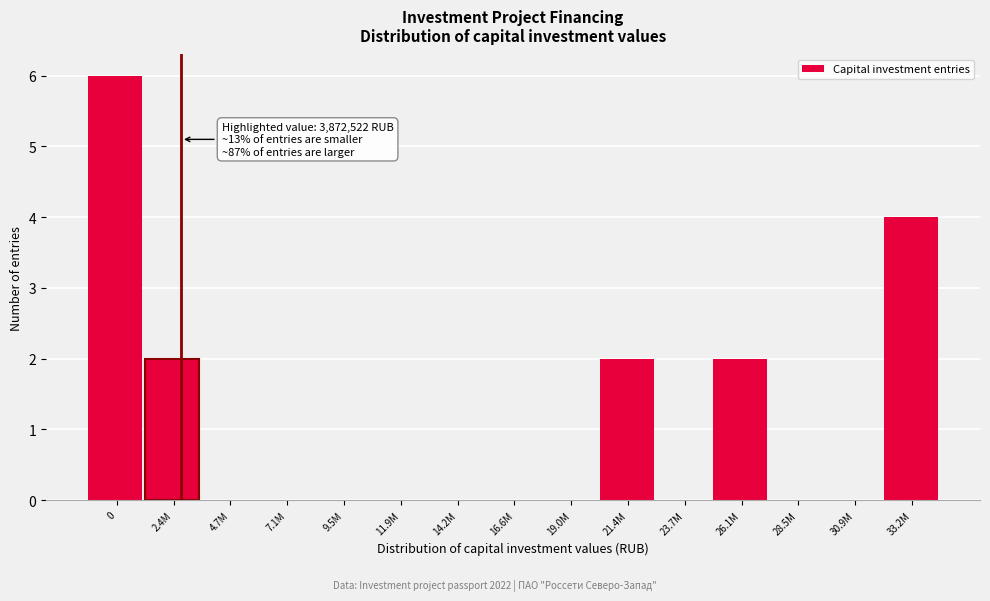

Reading left to right, list all the values displayed in this chart.

0=6	2.4M=2	4.7M=0	7.1M=0	9.5M=0	11.9M=0	14.2M=0	16.6M=0	19.0M=0	21.4M=2	23.7M=0	26.1M=2	28.5M=0	30.9M=0	33.2M=4